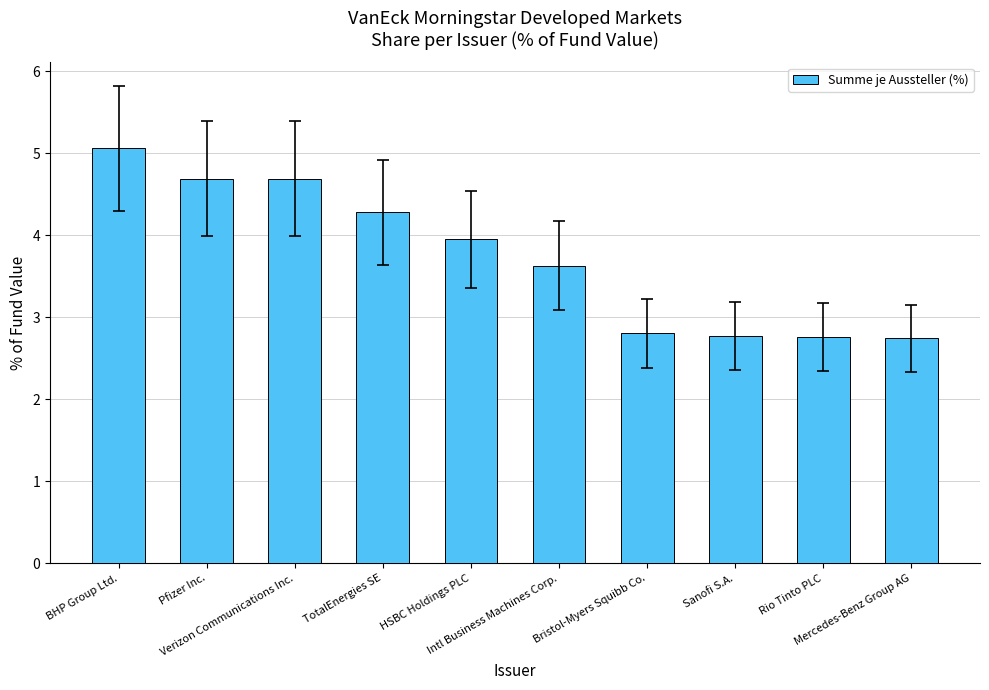

The value at Sanofi S.A. is 2.8. True or false?

True